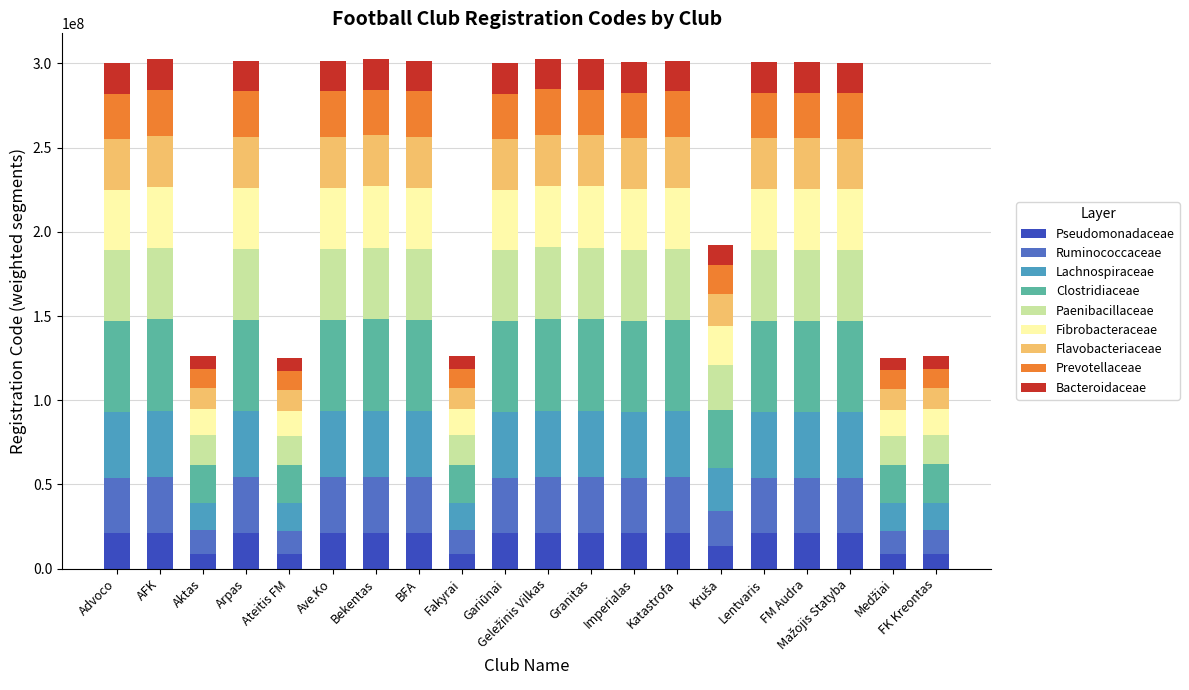

What is the approximate value of Pseudomonadaceae at FK Kreontas?

8848302.5